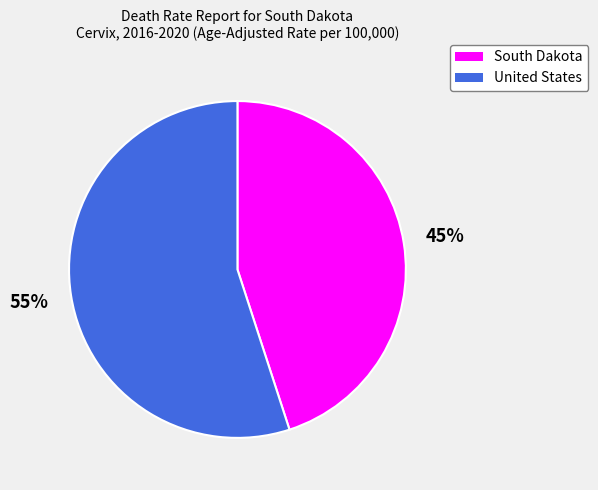

To the nearest percent, what is the difference between the largest and smallest slice percentages?

10%